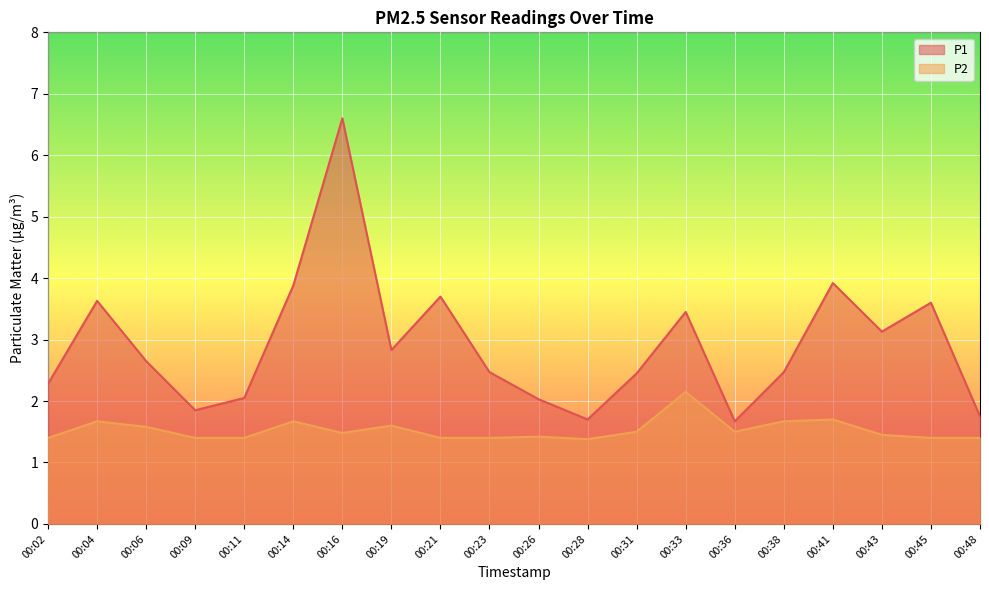

What are all the series names shown in the legend?

P1, P2